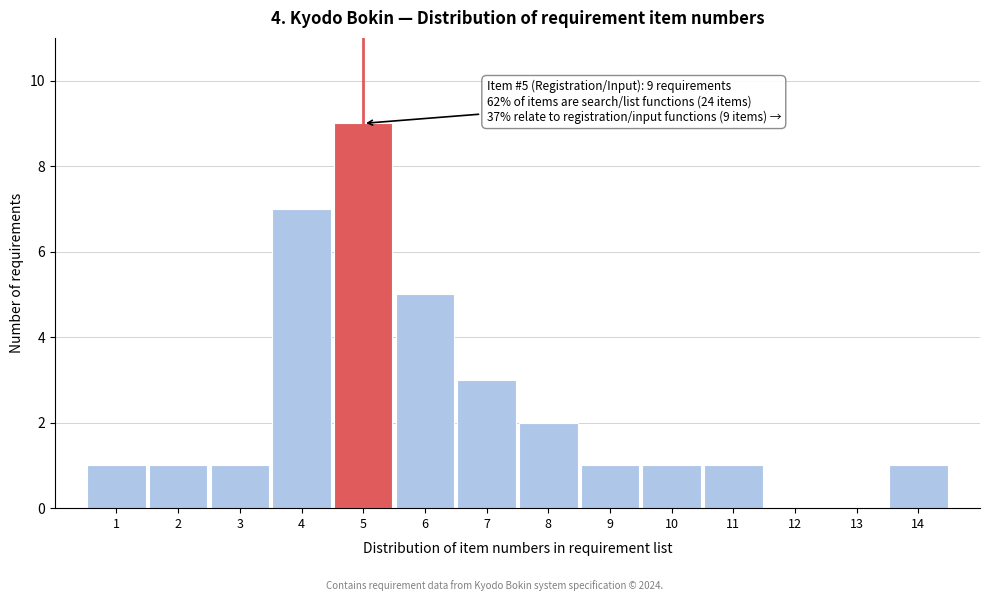

Reading left to right, list all the values displayed in this chart.

1=1	2=1	3=1	4=7	5=9	6=5	7=3	8=2	9=1	10=1	11=1	12=0	13=0	14=1